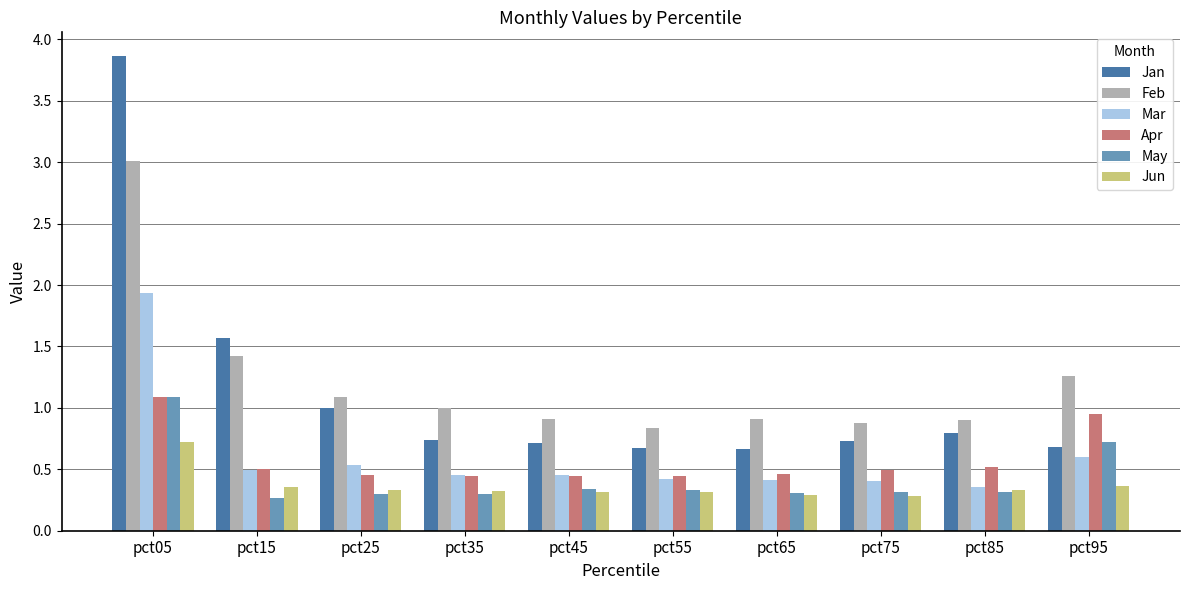

What is the difference between the highest and lowest values at pct65?

0.6